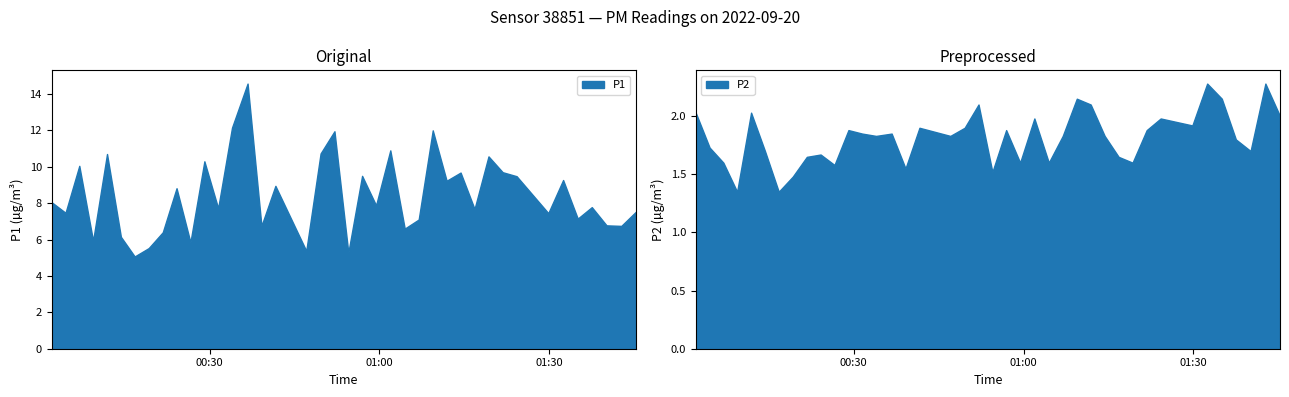

Which series has the widest spread of values?

P1